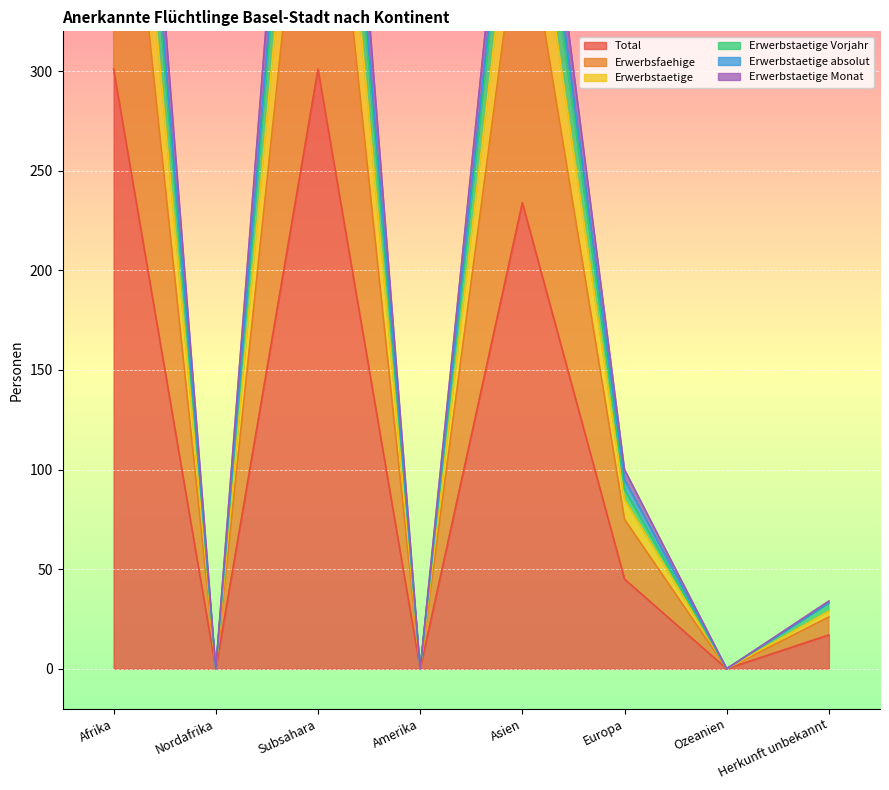

At which category does Erwerbstaetige absolut reach its first local peak?

Subsahara